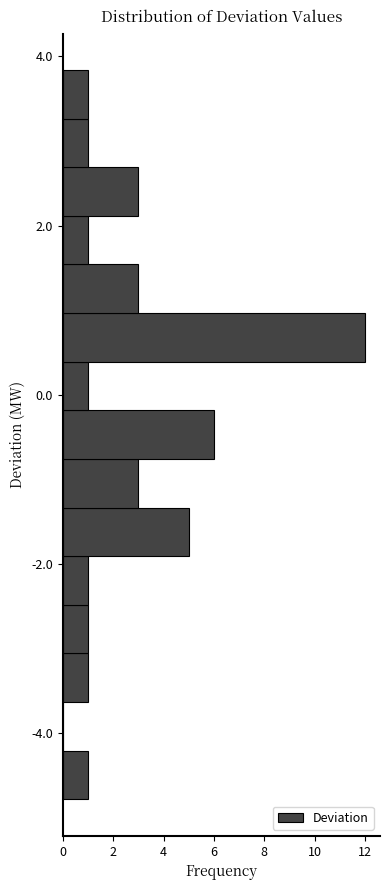

Around what value on the y-axis is the longest bar? Give the approximate position of its centre, as read against the axis.

0.6